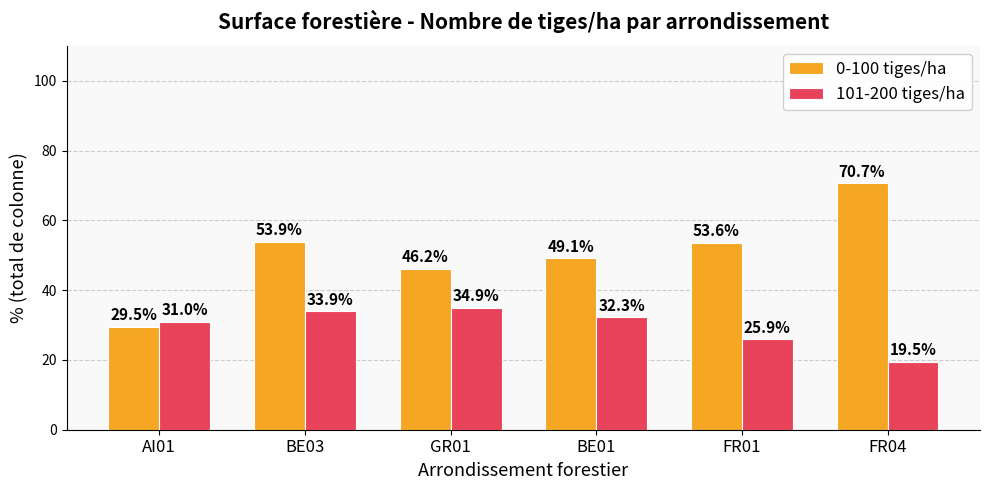

At how many categories does at least one series exceed 44?

5